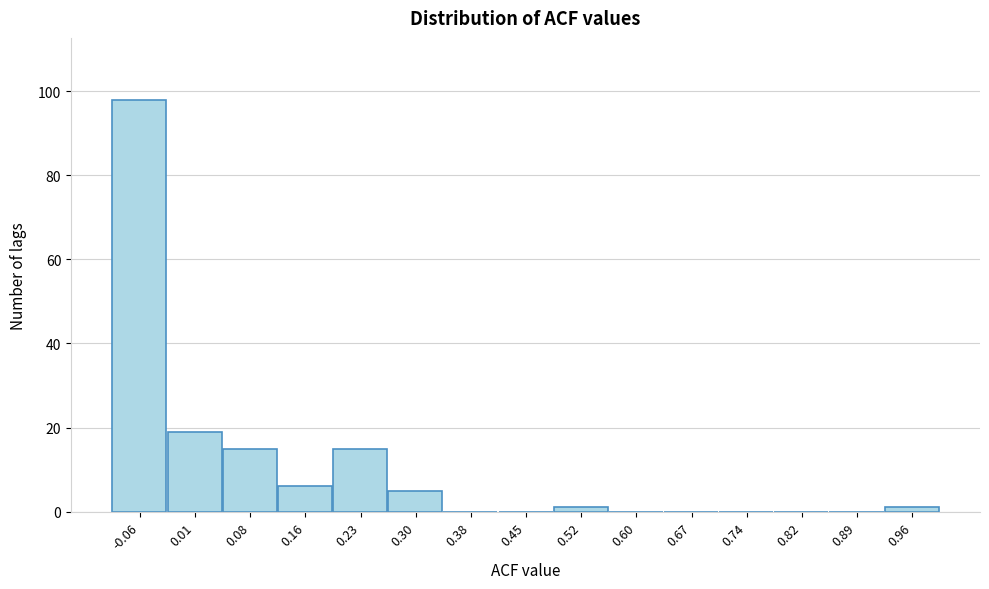

How tall is the bar that spans 0.05 to 0.12 on the x-axis? Neither the bar edges nor the heights are printed on the chart, so give them approximately, as read against the axes.

16